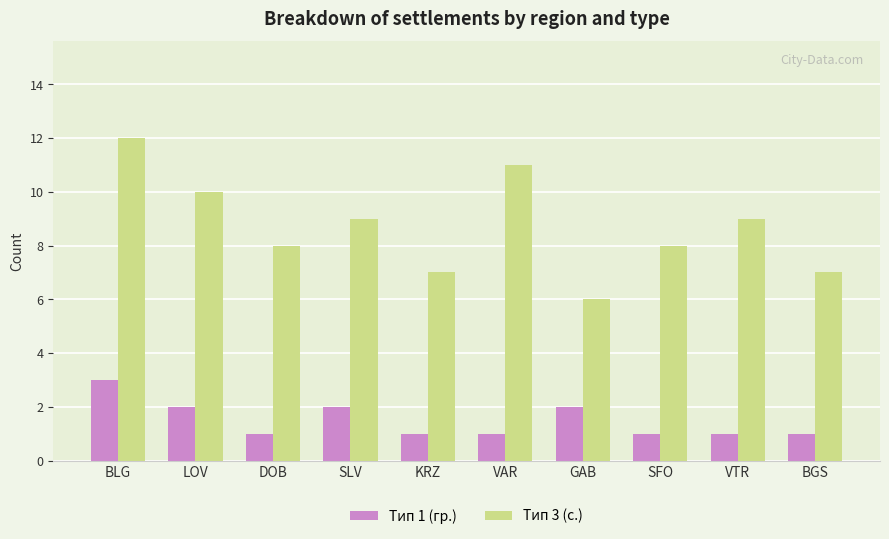

What is the smallest value displayed?

1